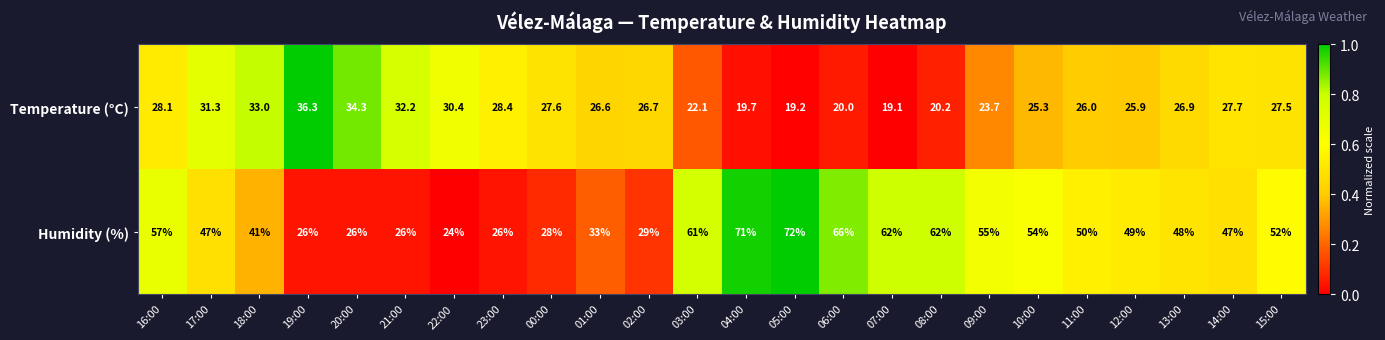

Which series has the widest spread of values?

Humidity (%)